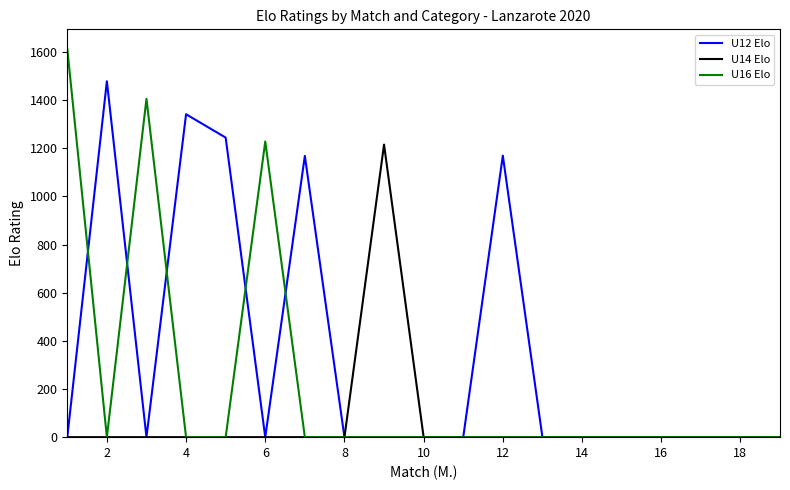

What are all the series names shown in the legend?

U12 Elo, U14 Elo, U16 Elo